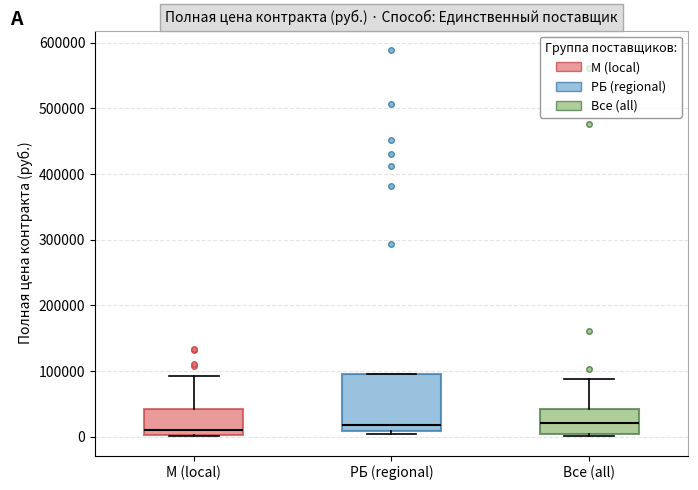

Reading left to right, transcribe this box plot: for each box, give where its median line is, the range the box spans, and where its two whiskers end, as read against the y-axis. The values are not printed on the chart, so give them approximately, as read against the axis.

М (local): median 10000, box 0 to 40000, whiskers 0 to 90000
РБ (regional): median 20000, box 10000 to 100000, whiskers 0 to 100000
Все (all): median 20000, box 0 to 40000, whiskers 0 (just below the box's lower edge) to 90000